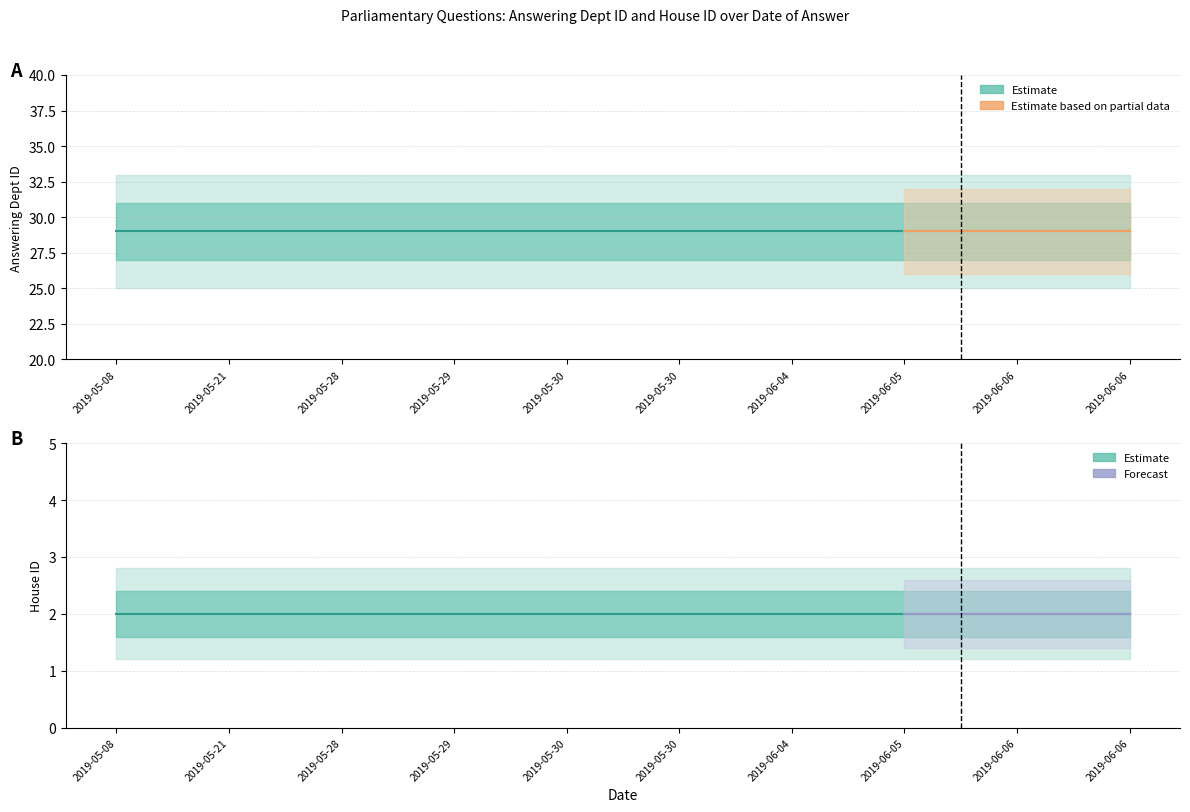

Between 2019-05-30 and 2019-06-04, which series saw the biggest shift?

answering dept id